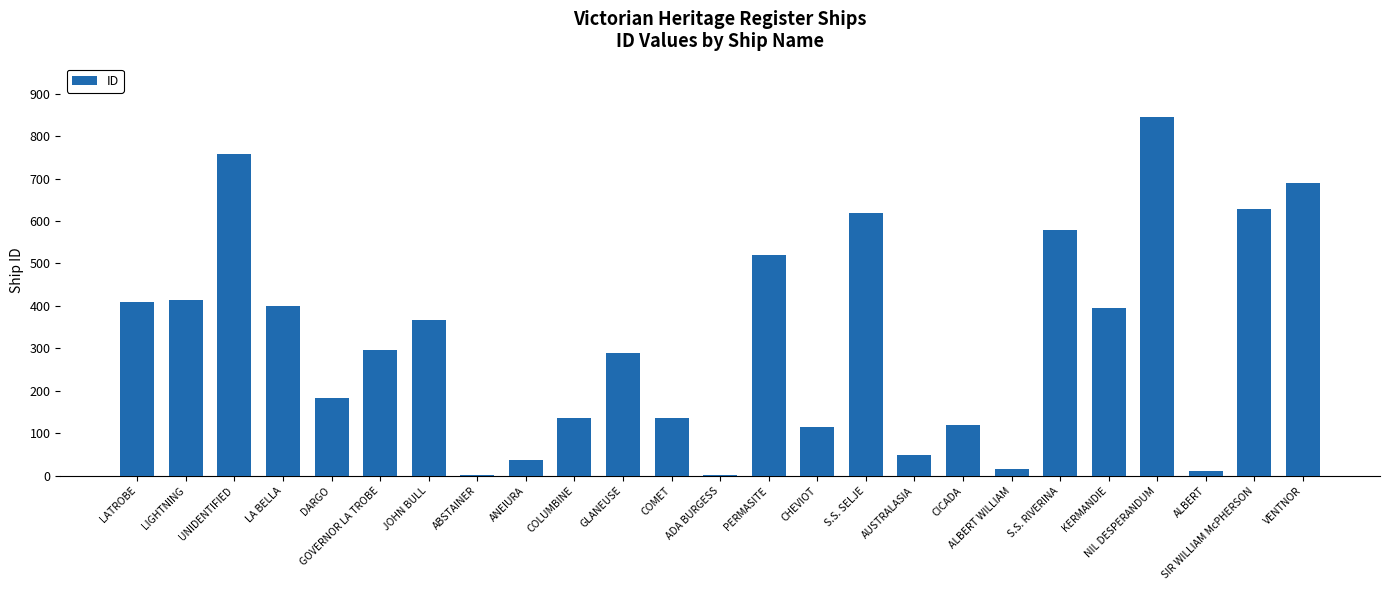

At which label is the value closest to 422?

LIGHTNING